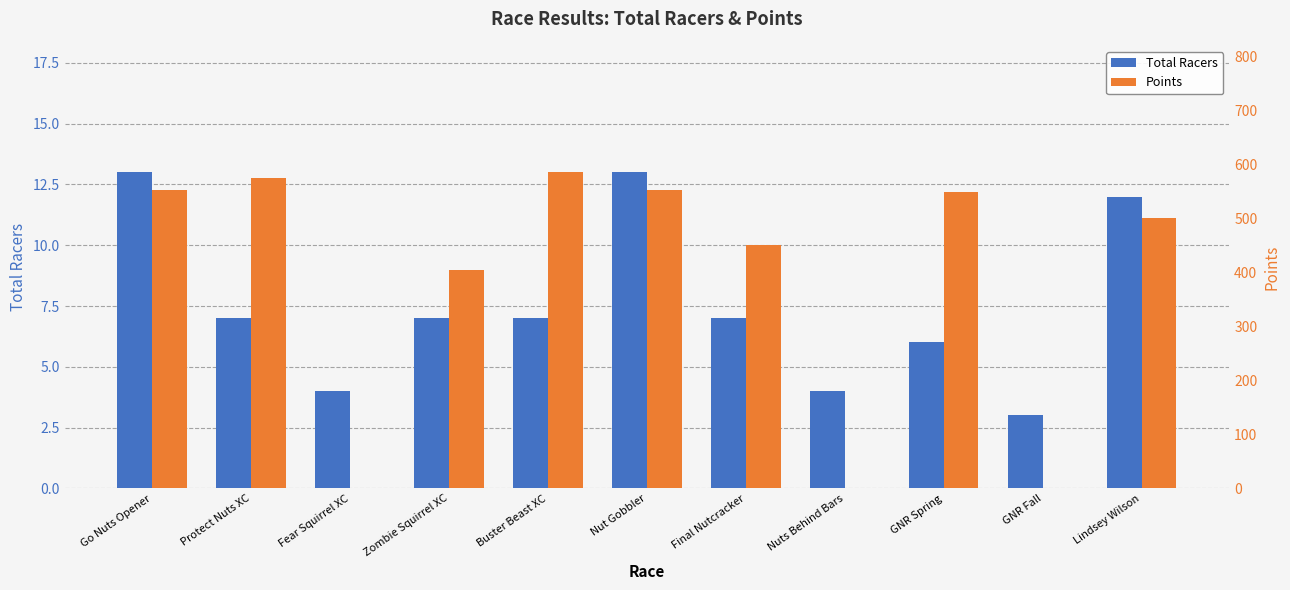

Is the value of Total Racers at Go Nuts Opener greater than the value of Points at Nut Gobbler?

No